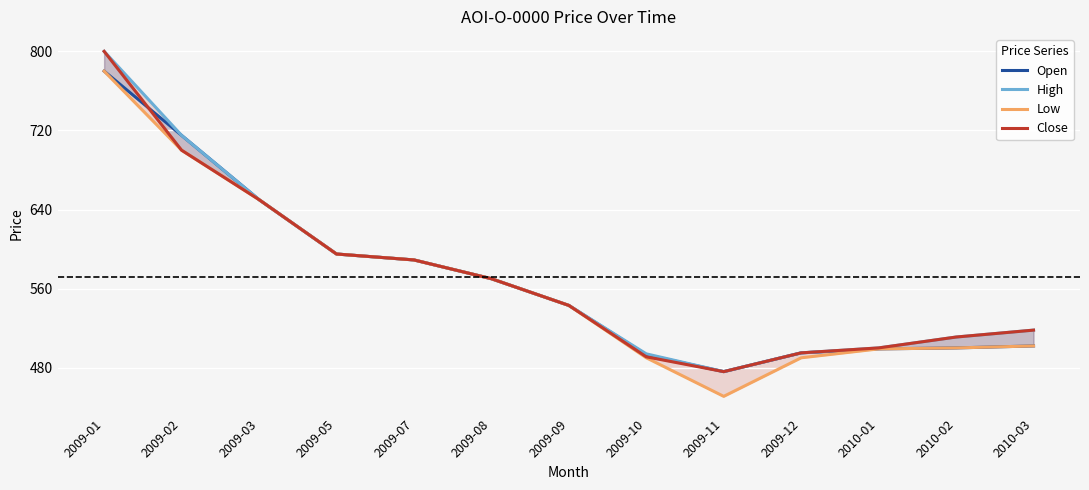

How many values in the High series are below 543?

6